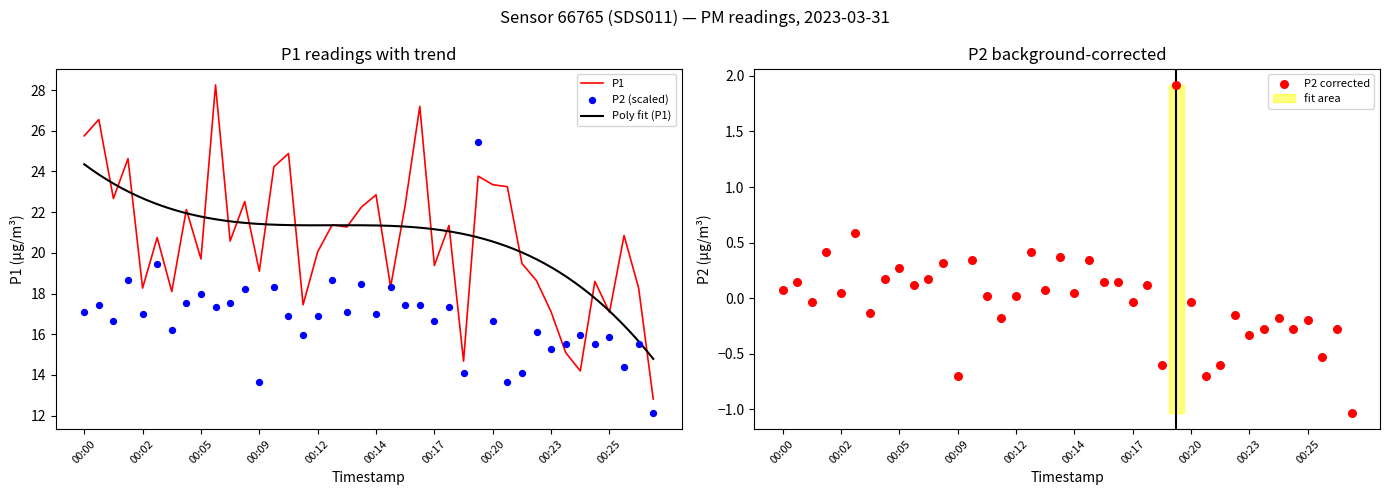

At how many categories does at least one series exceed 25?

5